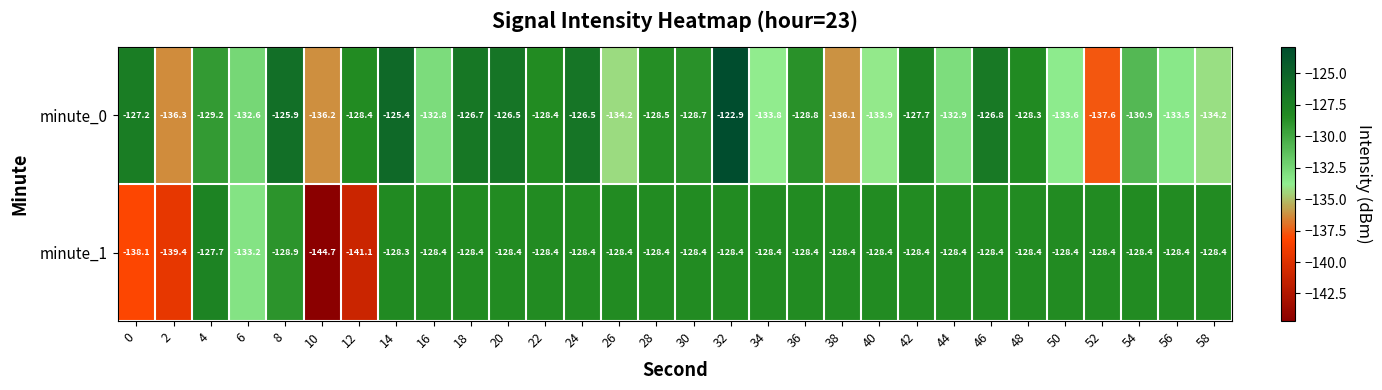

What is the difference between the second highest and minimum values in the minute_0 series?

12.2